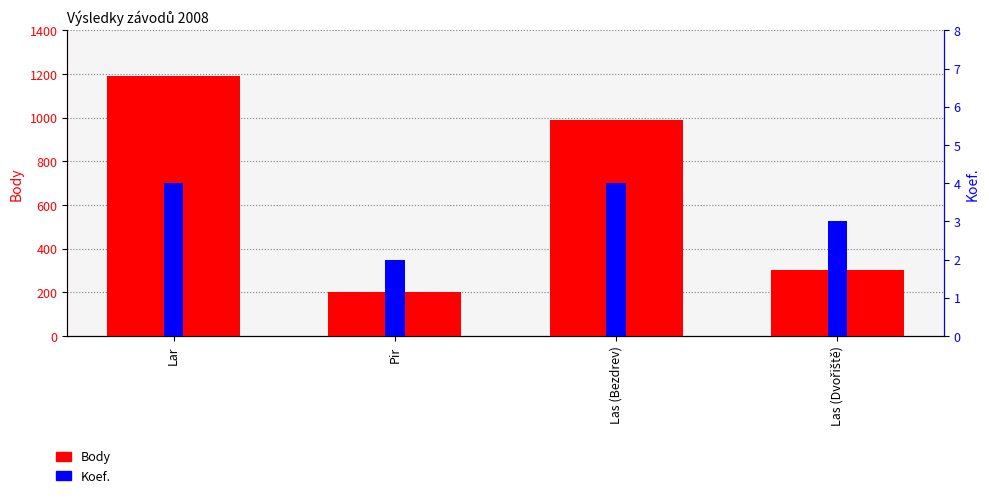

Which category has the highest value in the Body series?

Lar